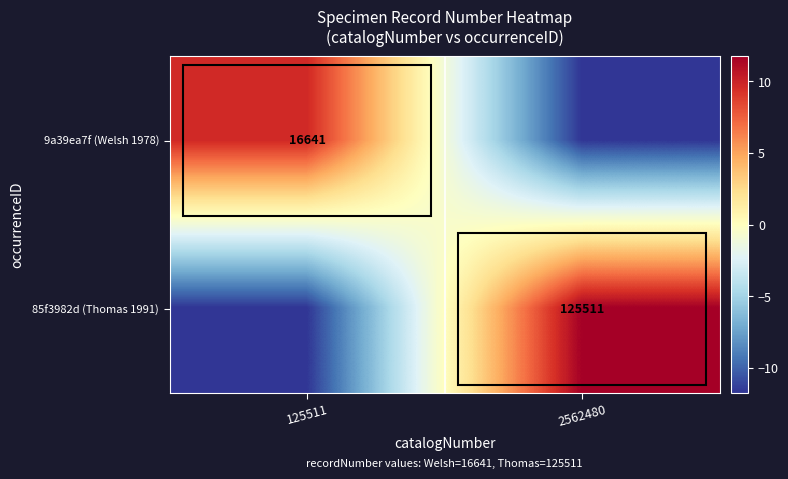

How many negative values does the 9a39ea7f (Welsh 1978) series have?

1